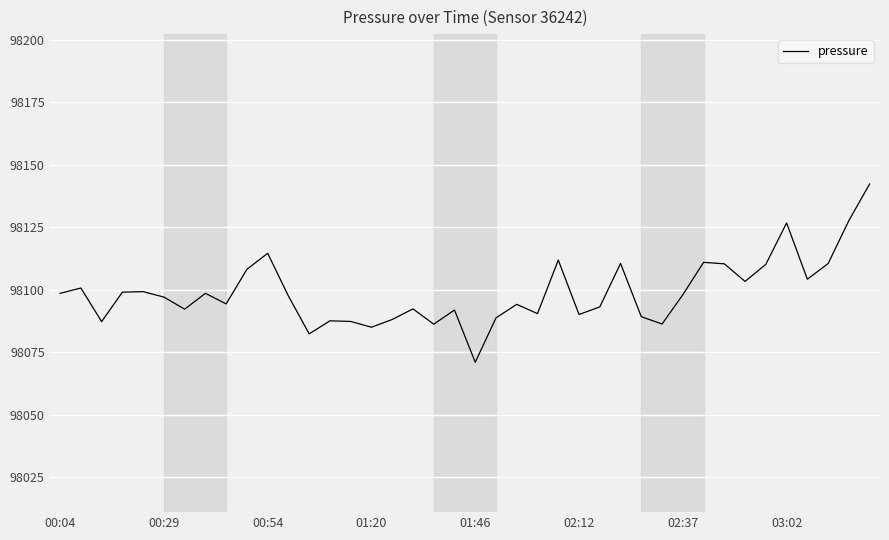

What is the smallest value displayed?

98071.0